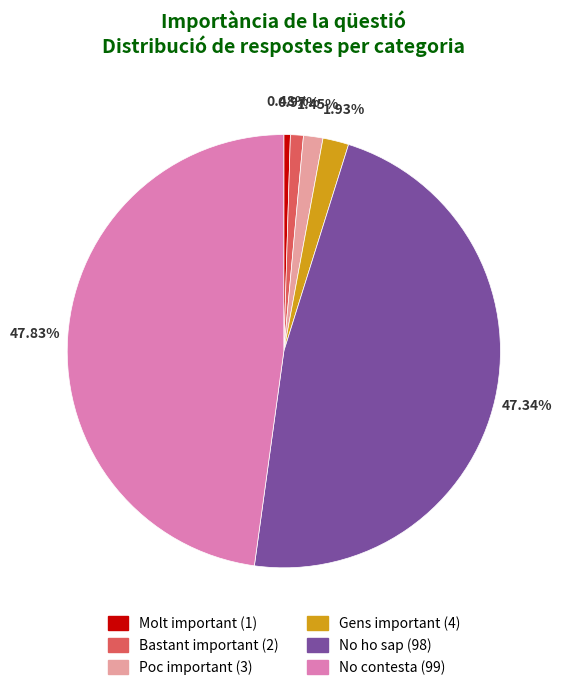

How many segments does this pie chart have?

6